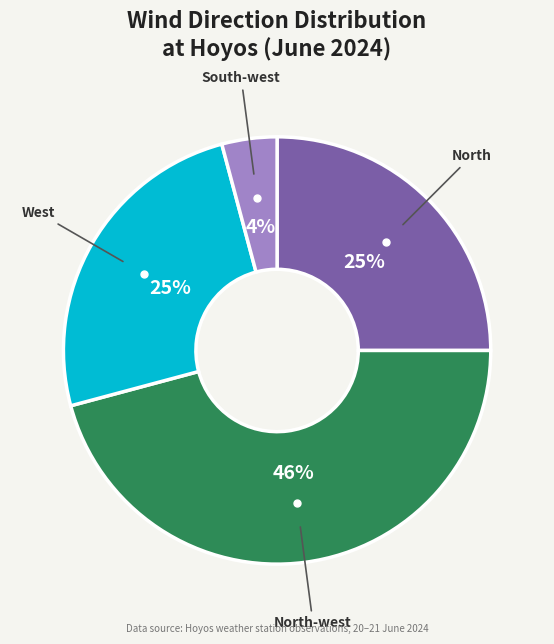

To the nearest percent, what is the average slice percentage?

25%